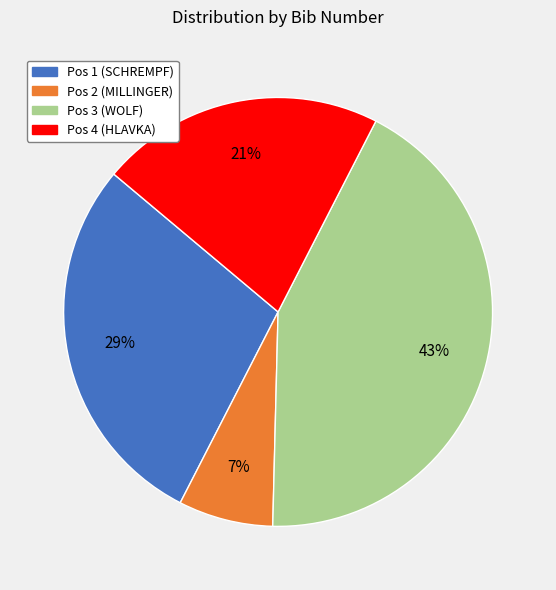

To the nearest percent, what is the difference between the largest and smallest slice percentages?

36%